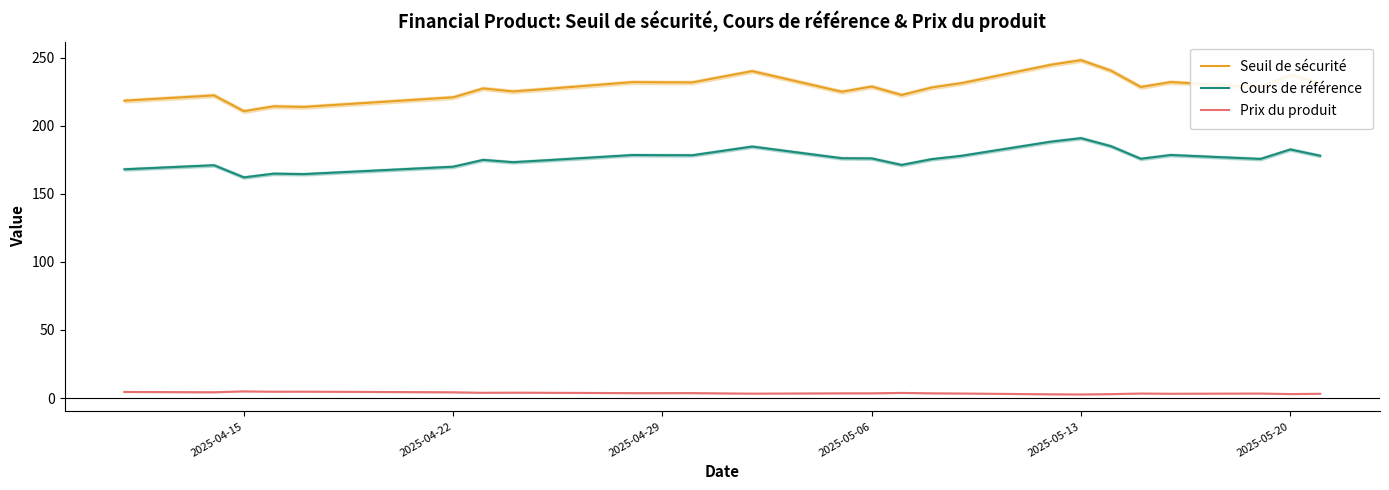

Is it true that Seuil de sécurité equals 330.8 at 2025-04-29?

False